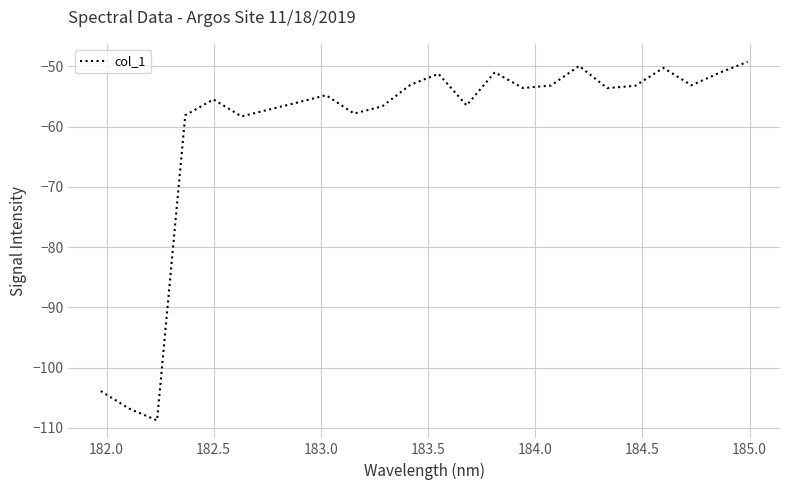

What is the difference between the maximum and minimum values?

59.5